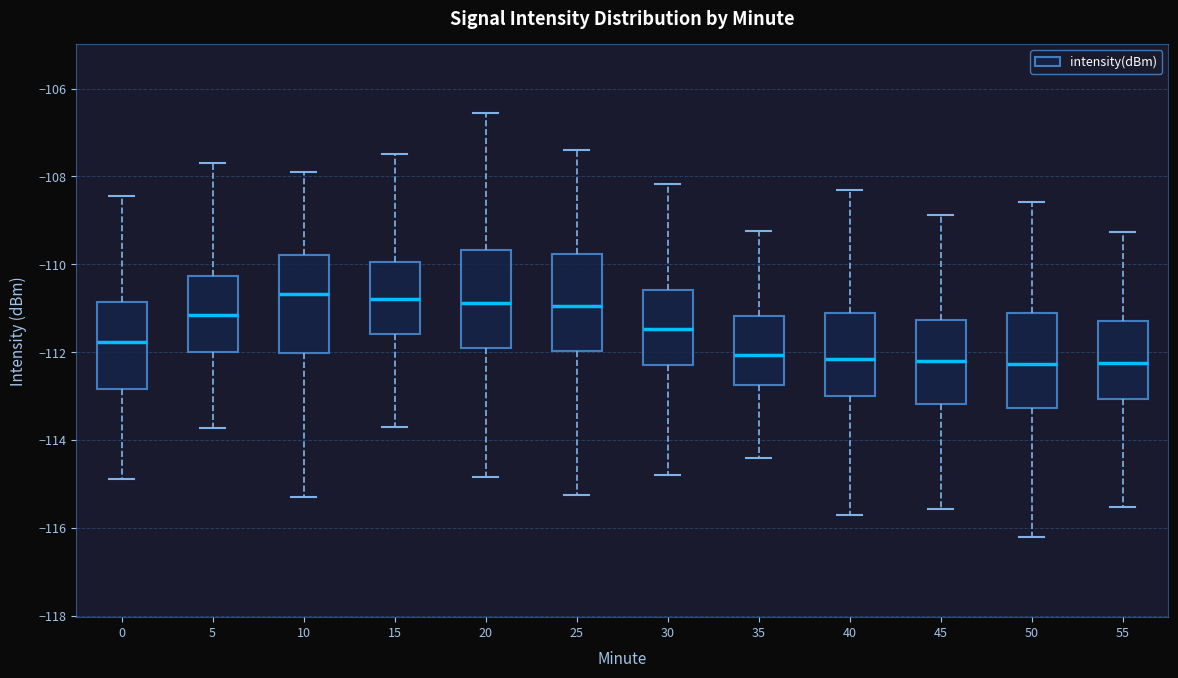

Reading left to right, transcribe this box plot: for each box, give where its median line is, the range the box spans, and where its two whiskers end, as read against the y-axis. The values are not printed on the chart, so give them approximately, as read against the axis.

0: median -111.8, box -112.8 to -110.8, whiskers -114.8 to -108.4
5: median -111.2, box -112.0 to -110.2, whiskers -113.8 to -107.6
10: median -110.6, box -112.0 to -109.8, whiskers -115.2 to -107.8
15: median -110.8, box -111.6 to -110.0, whiskers -113.6 to -107.4
20: median -110.8, box -111.8 to -109.6, whiskers -114.8 to -106.6
25: median -111.0, box -112.0 to -109.8, whiskers -115.2 to -107.4
30: median -111.4, box -112.4 to -110.6, whiskers -114.8 to -108.2
35: median -112.0, box -112.8 to -111.2, whiskers -114.4 to -109.2
40: median -112.2, box -113.0 to -111.2, whiskers -115.8 to -108.4
45: median -112.2, box -113.2 to -111.2, whiskers -115.6 to -108.8
50: median -112.2, box -113.2 to -111.2, whiskers -116.2 to -108.6
55: median -112.2, box -113.0 to -111.2, whiskers -115.6 to -109.2